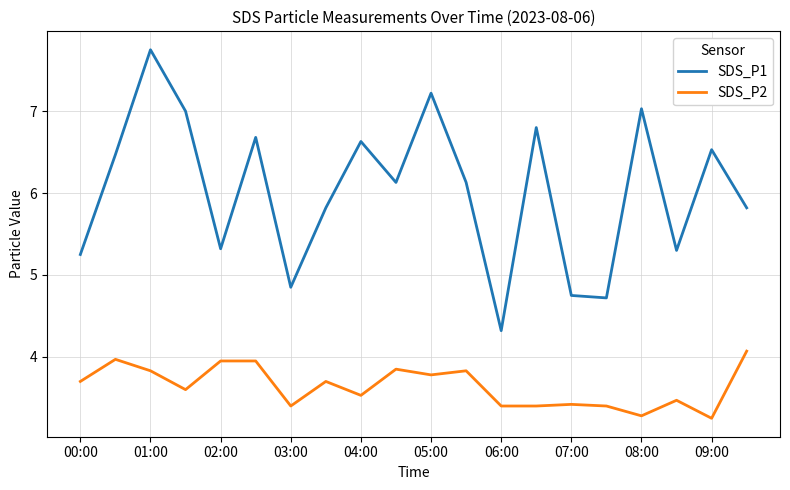

What is the difference between the maximum and minimum values in the SDS_P1 series?

3.4